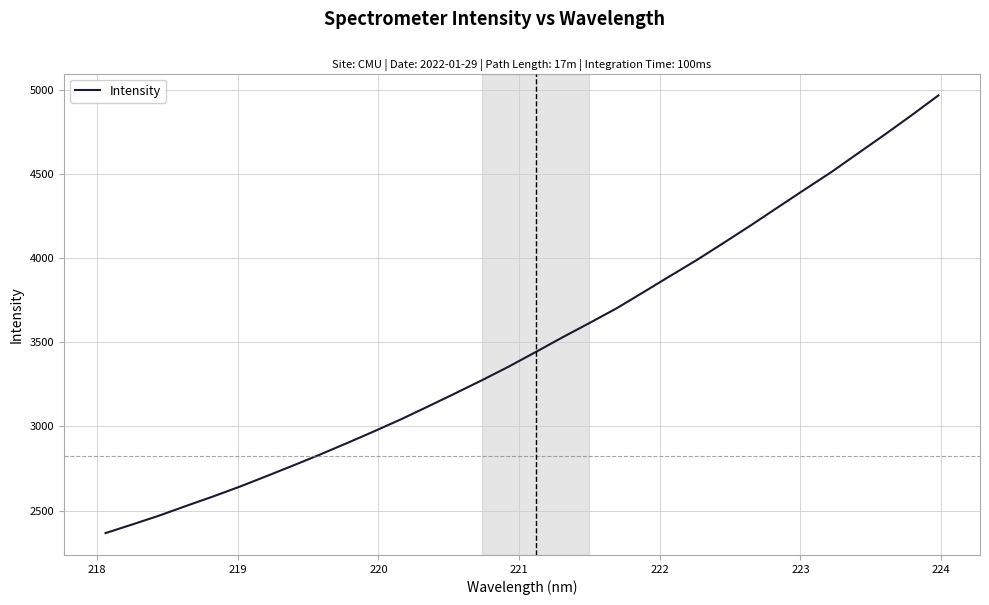

What is the difference between the maximum and minimum values?

2599.4